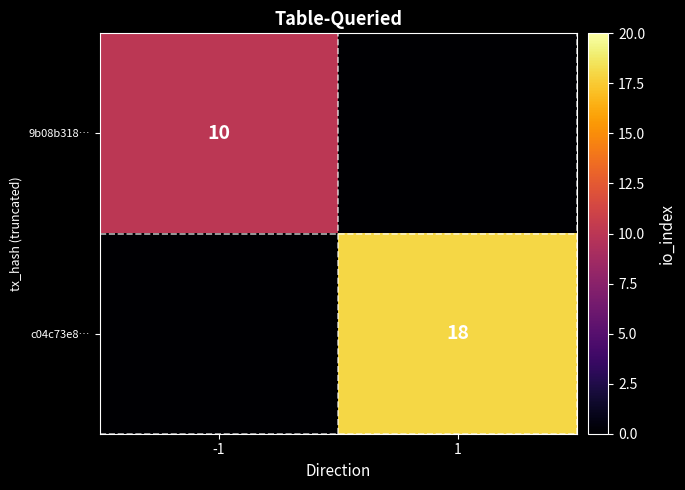

Is it true that c04c73e8… equals 18 at 1?

True